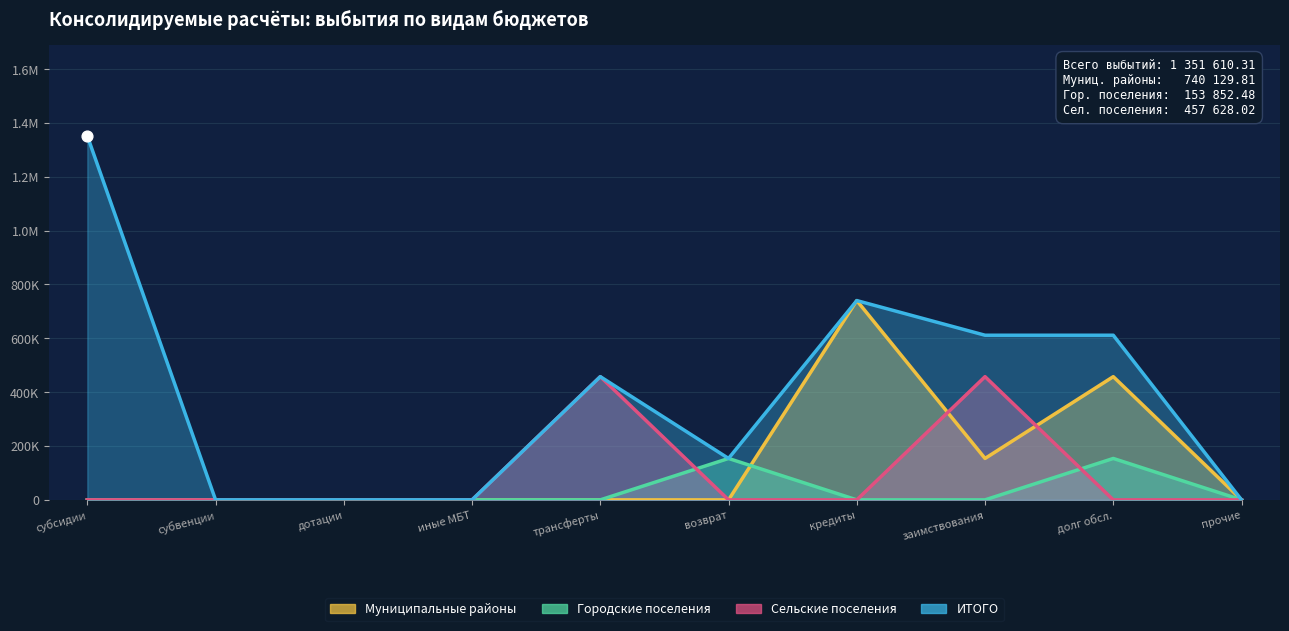

What are all the series names shown in the legend?

бюджет субъекта РФ, бюджеты муниципальных районов, бюджеты городских поселений, бюджеты сельских поселений